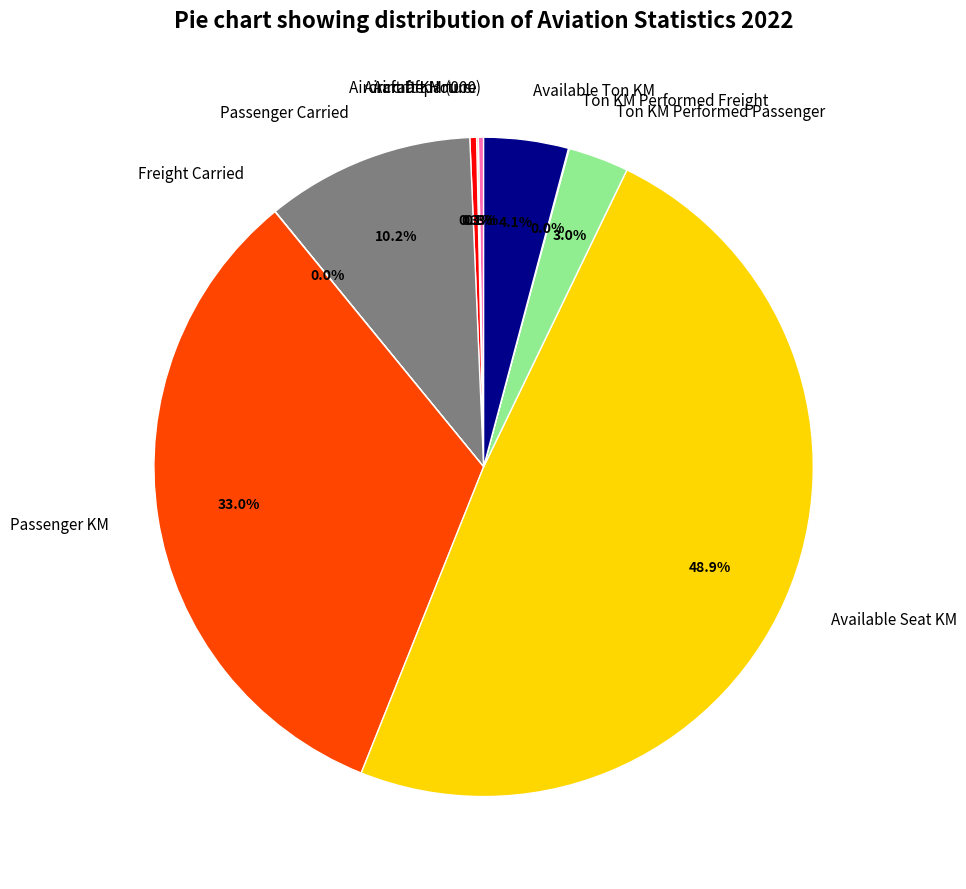

To the nearest percent, what percentage of the pie is Ton KM Performed Passenger?

3%